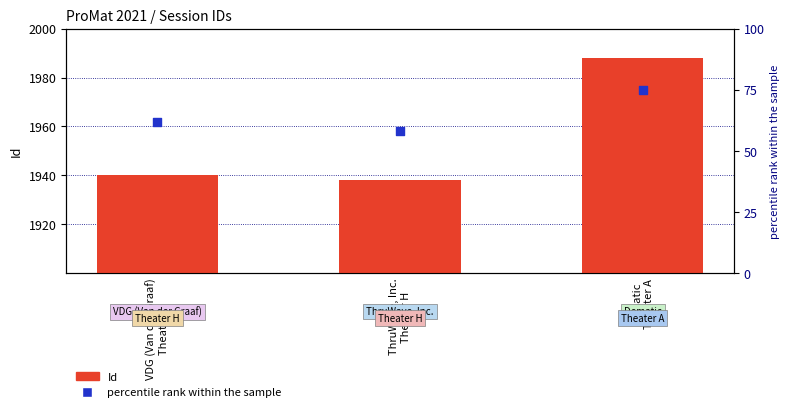

At how many categories does at least one series exceed 438?

3